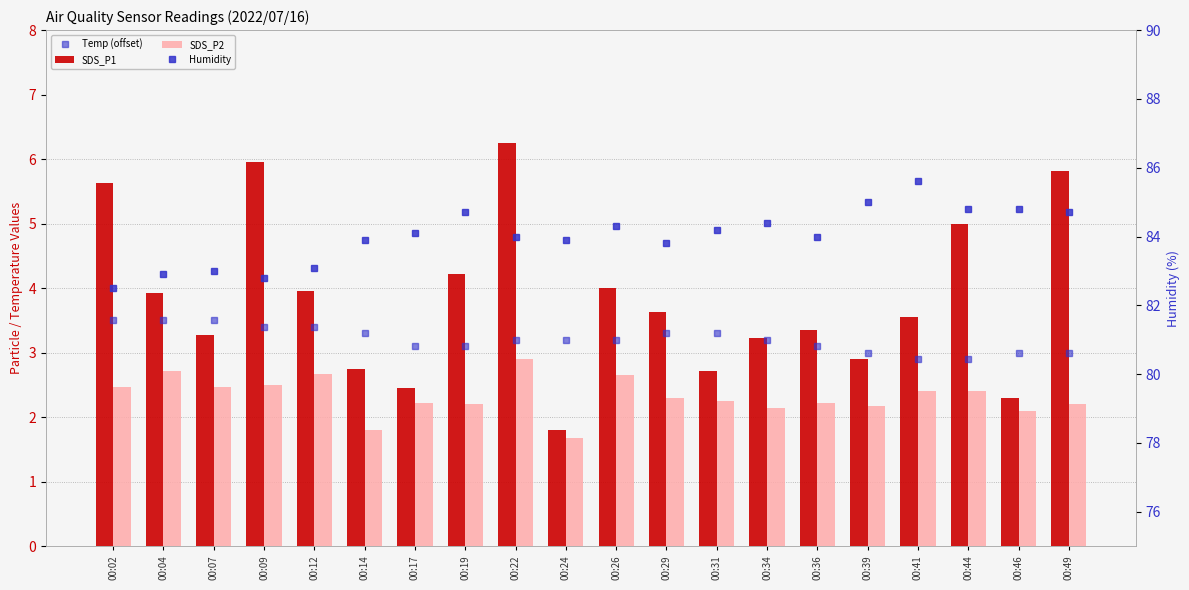

What value does the Temp (offset) series have at 00:04?

3.5